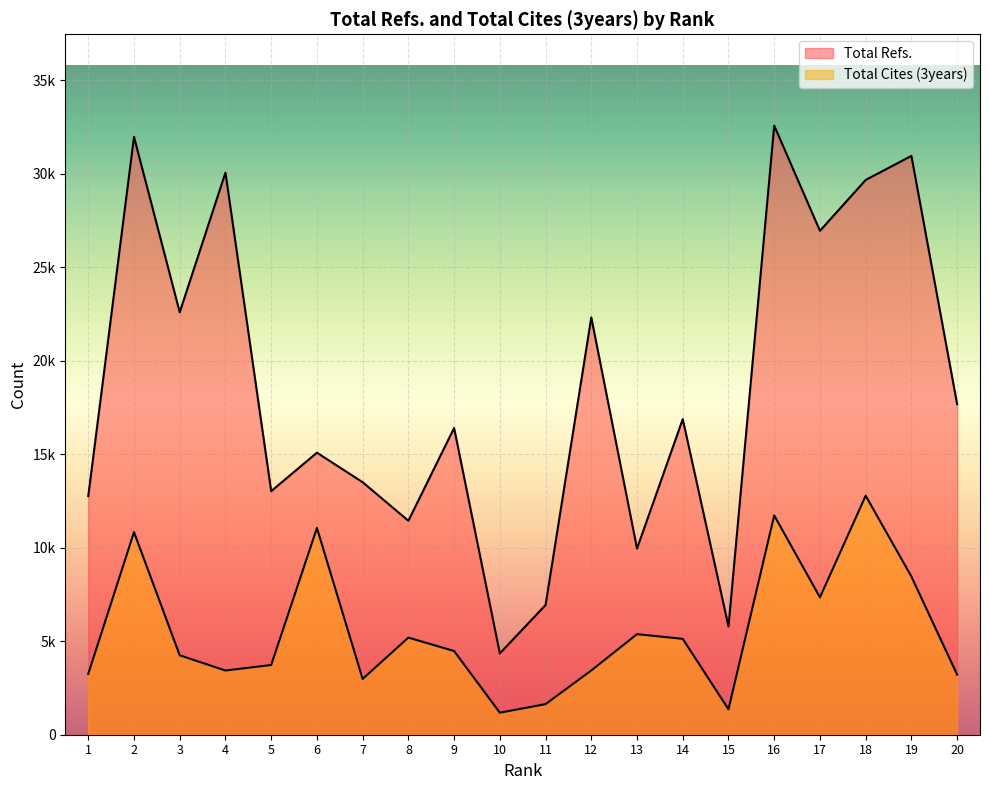

Which category has the lowest value in the Total Refs. series?

10